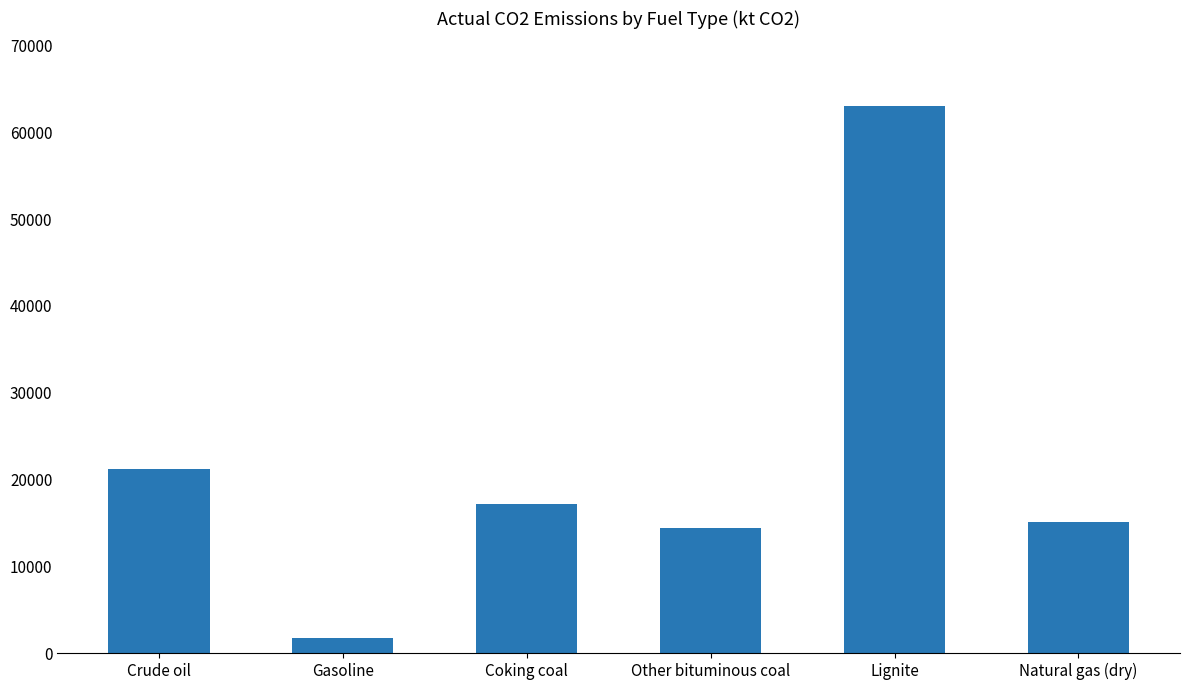

Which label corresponds to the smallest value in the chart?

Gasoline